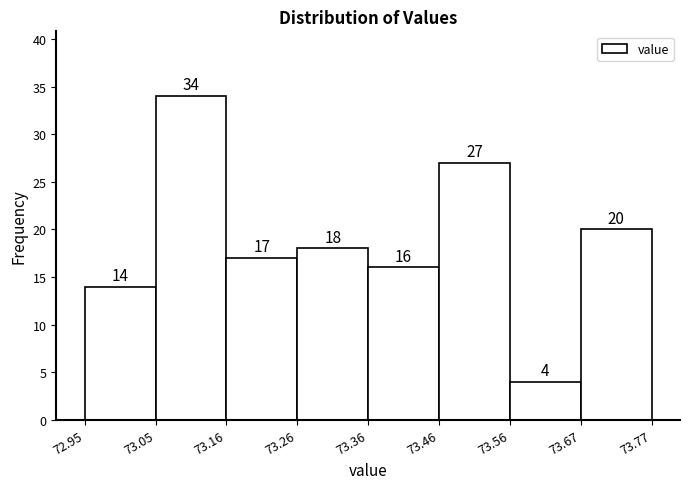

Which range on the x-axis has the tallest bar?

73.05 to 73.16